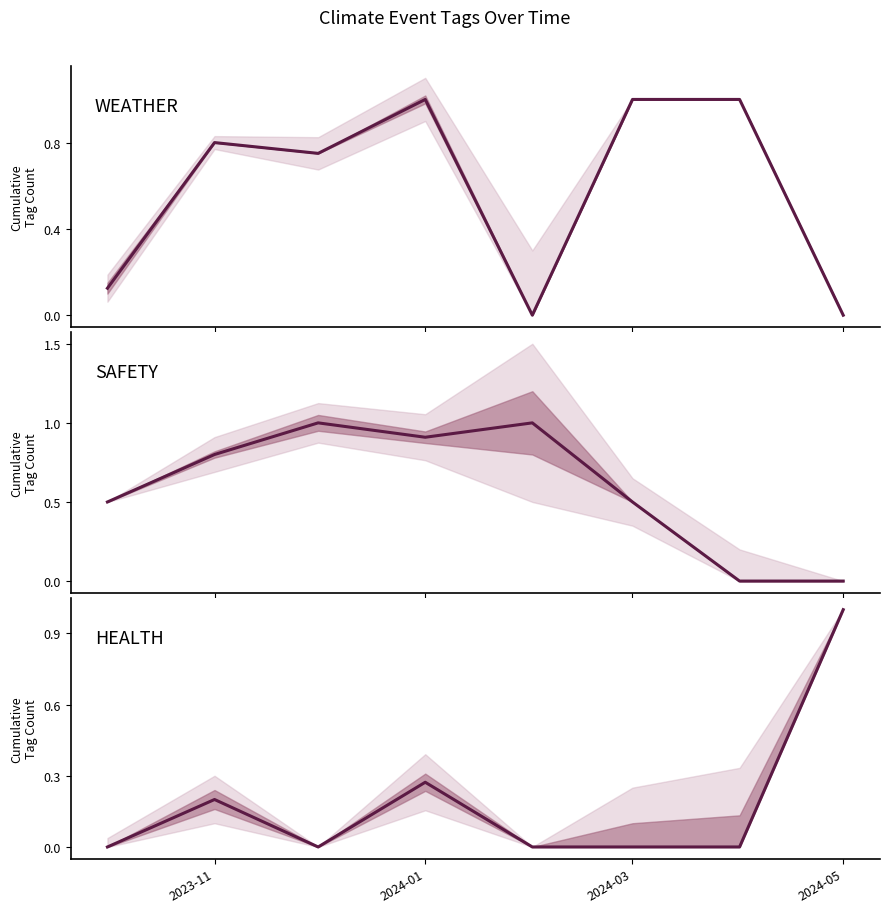

Between 2023-11 and 2024-03, which series saw the biggest shift?

WEATHER